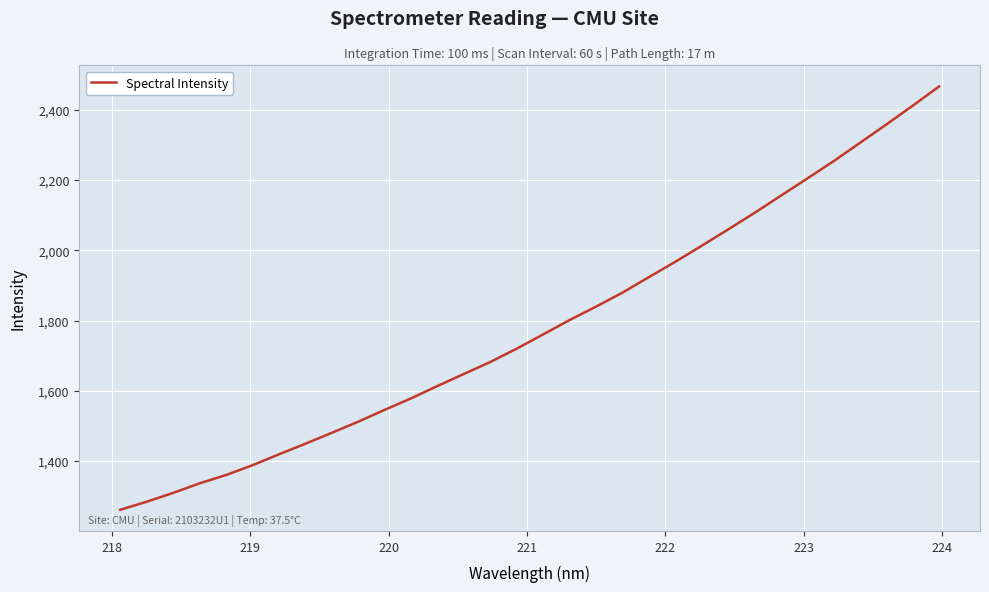

What is the difference between the maximum and minimum values?

1204.4